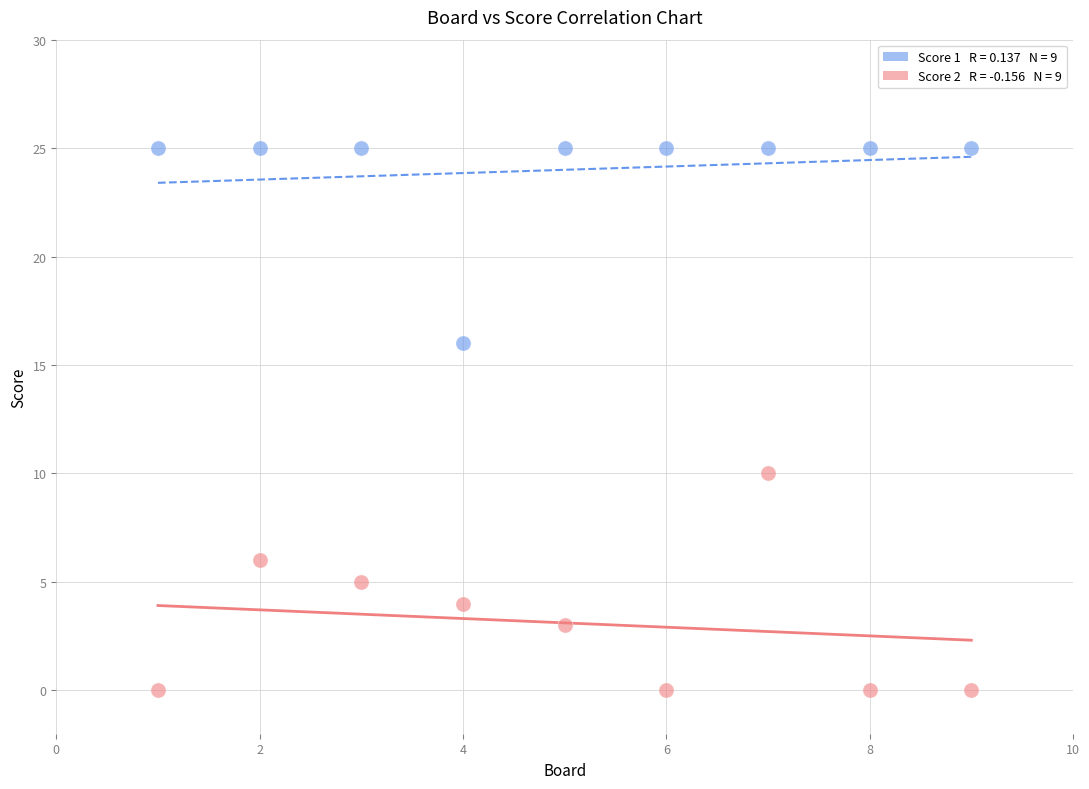

Across all data points, what is the range of X values (max minus min)?

8